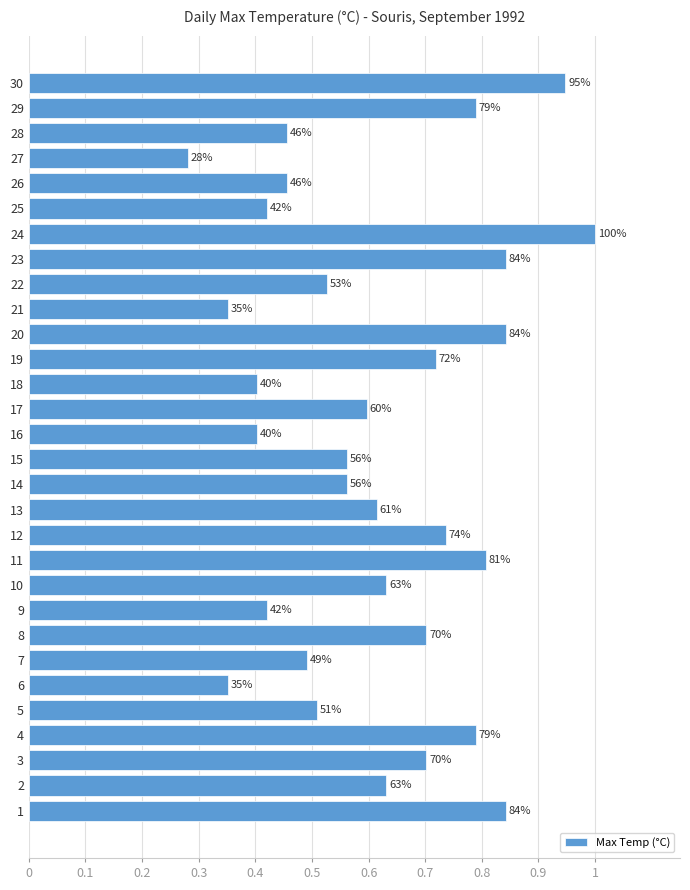

How many bars are there in total?

30